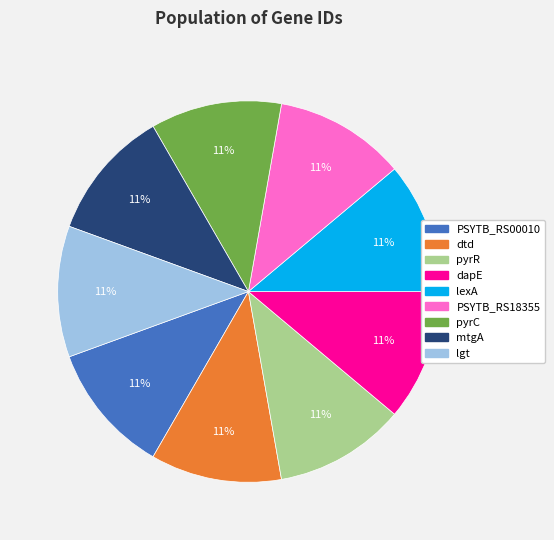

To the nearest percent, what percentage of the pie is PSYTB_RS00010?

11%